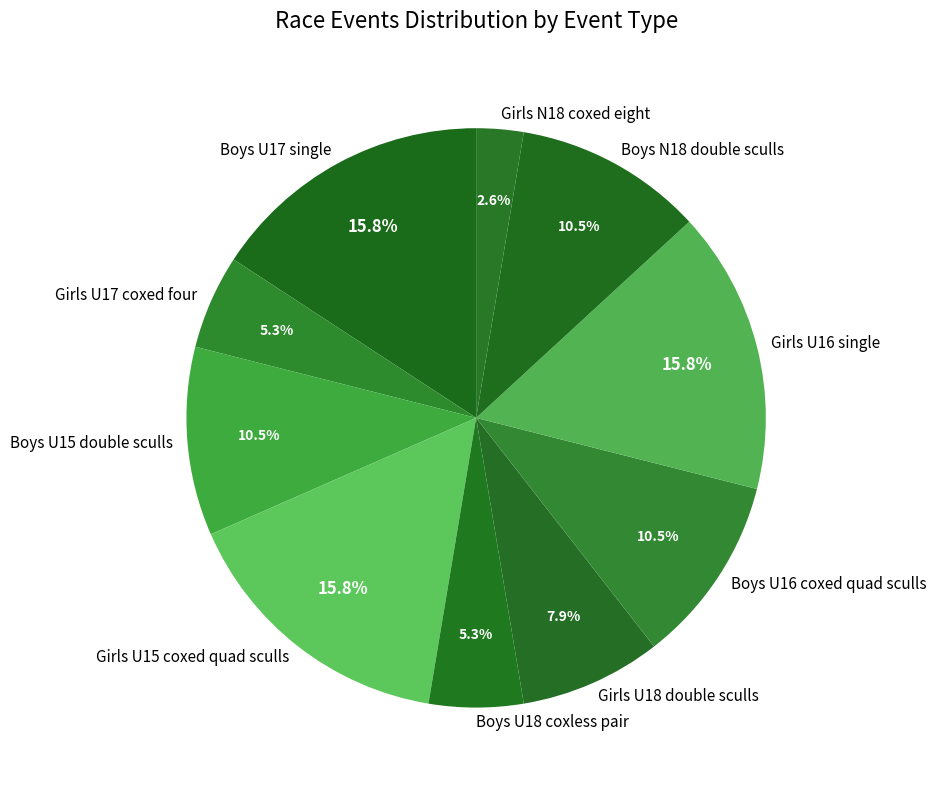

What portion of the pie excludes Girls N18 coxed eight?

97.4%